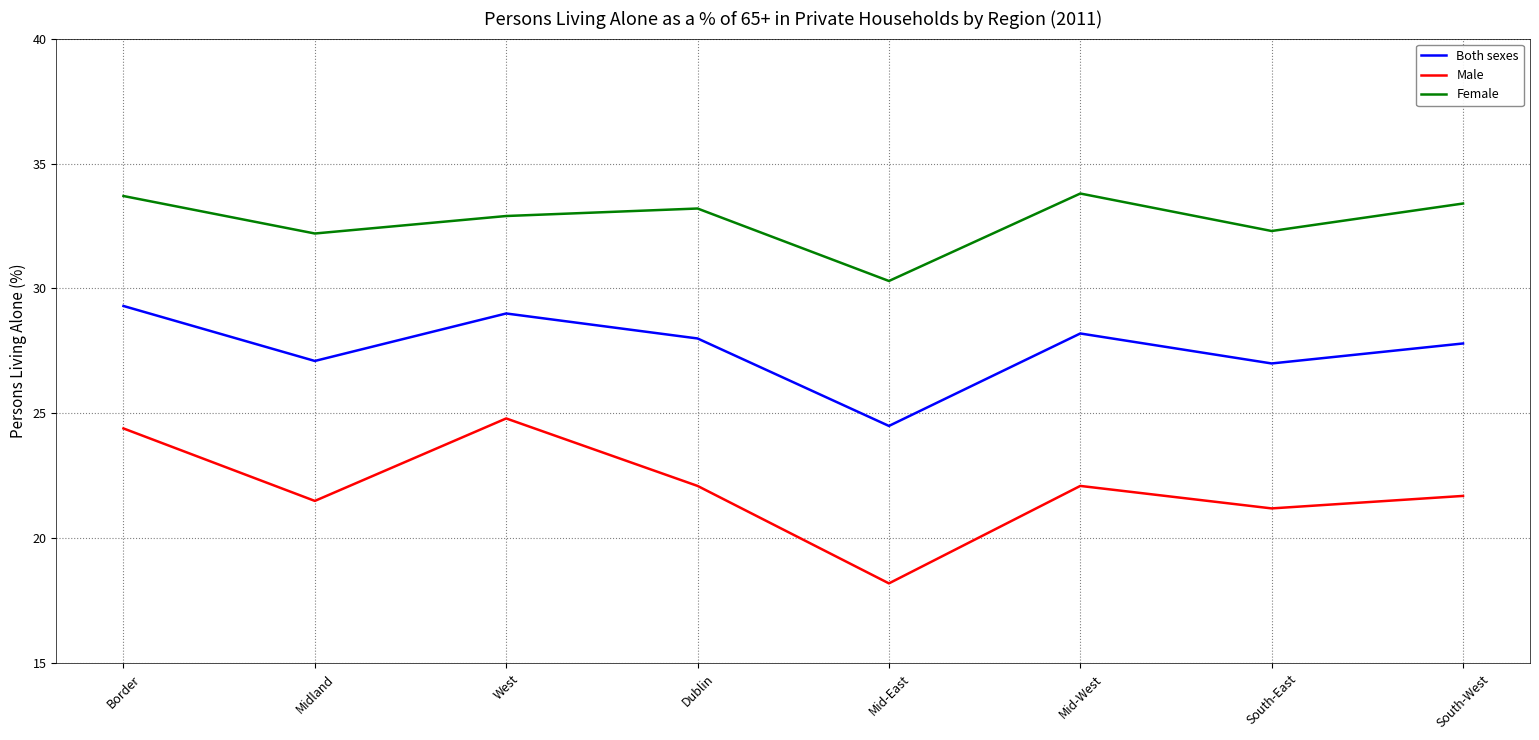

What is the approximate value of Male at Border?

24.4